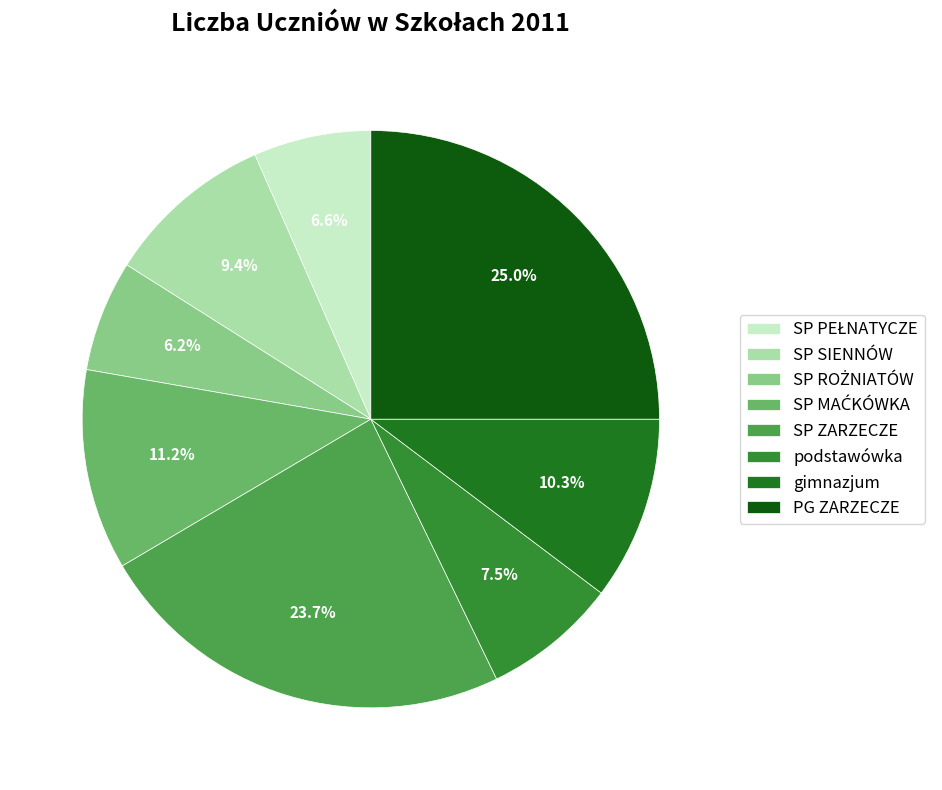

Combined, what portion of the pie is SP ZARZECZE and SP ROŻNIATÓW?

29.9%